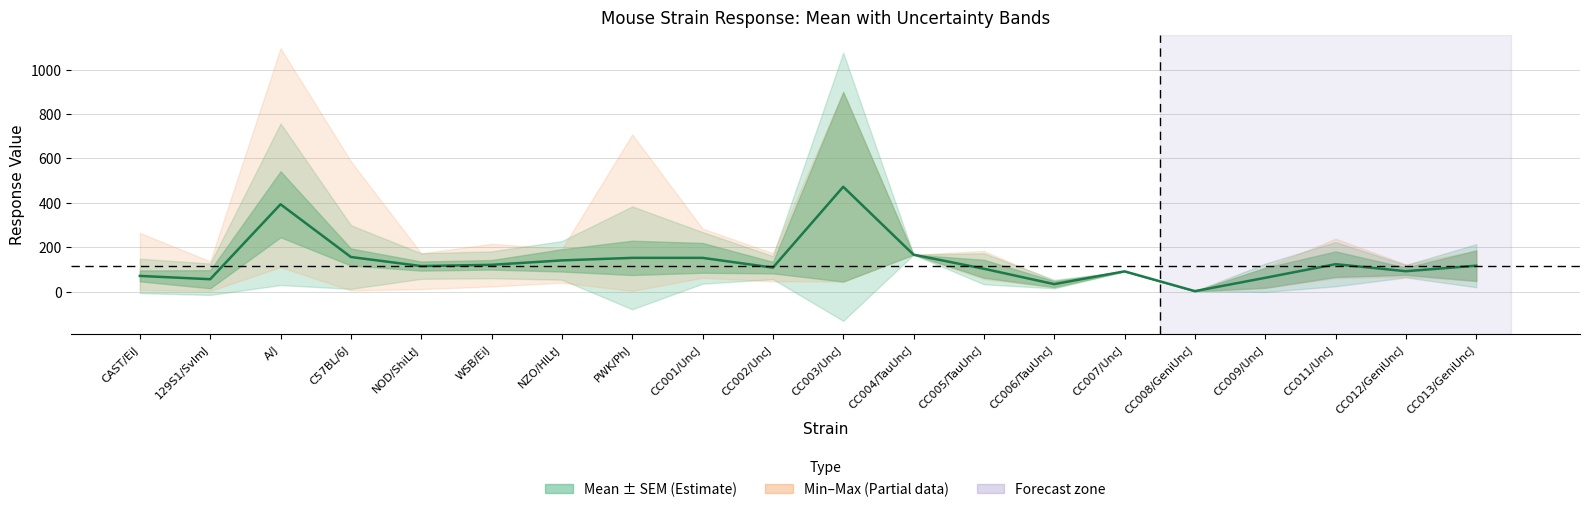

What is the change in value from CC001/UncJ to CC005/TauUncJ?

-49.0